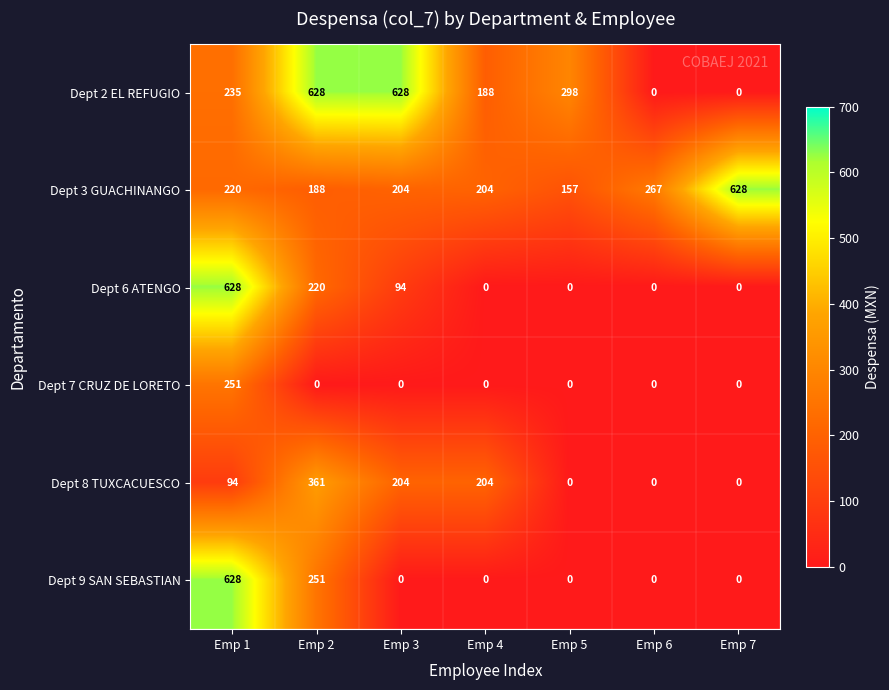

Count the number of categories in the chart.

7